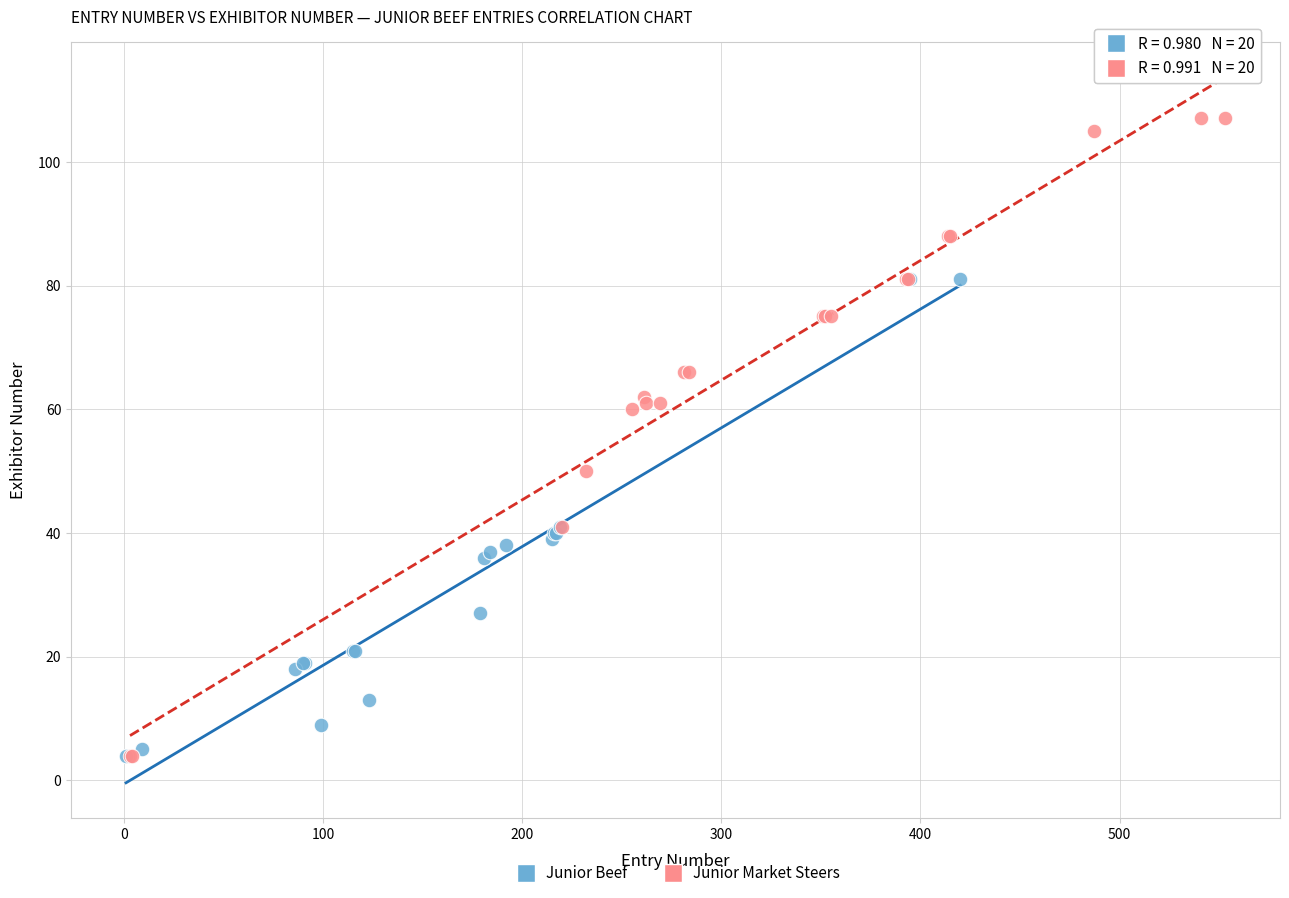

Which series contains the highest Y value?

Junior Market Steers